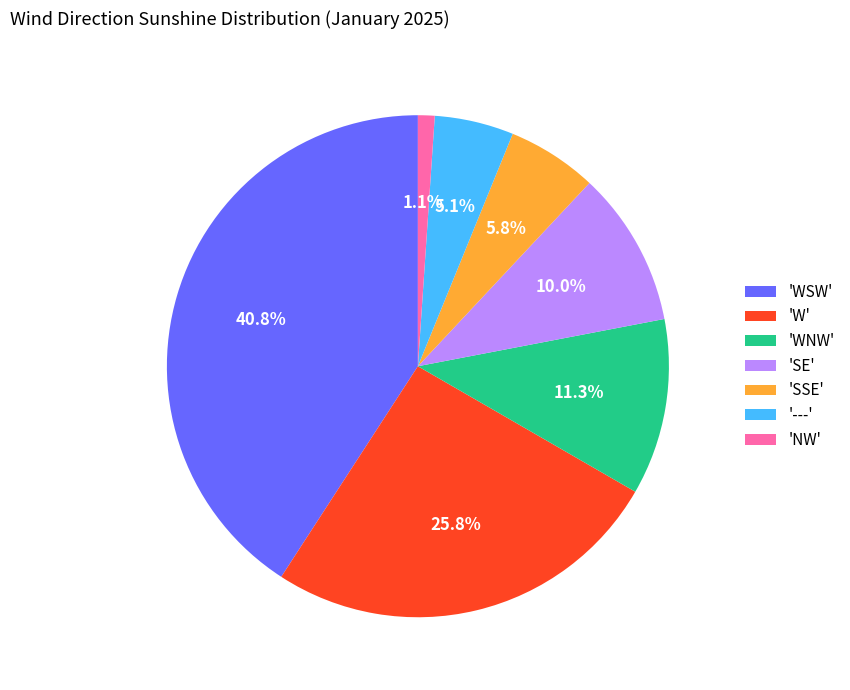

What portion of the pie excludes 'NW'?

98.9%